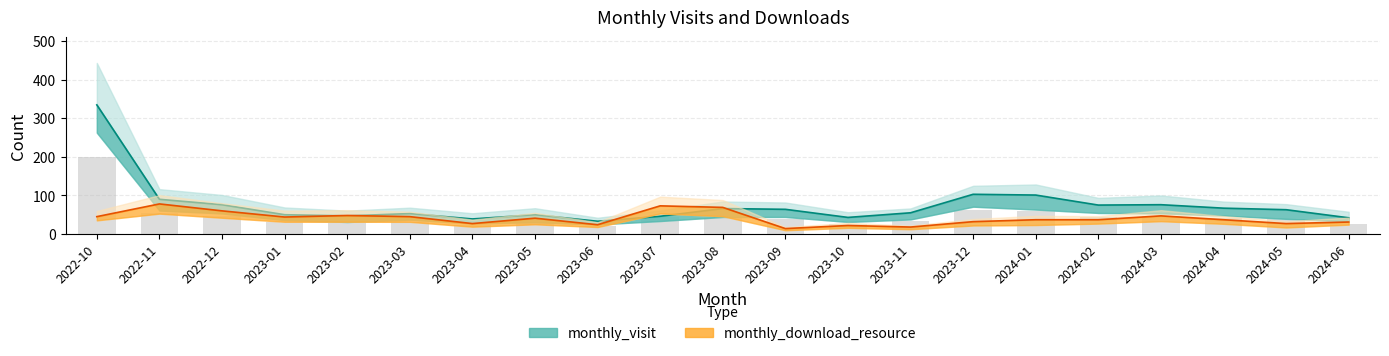

What is the minimum value shown in the chart?

14